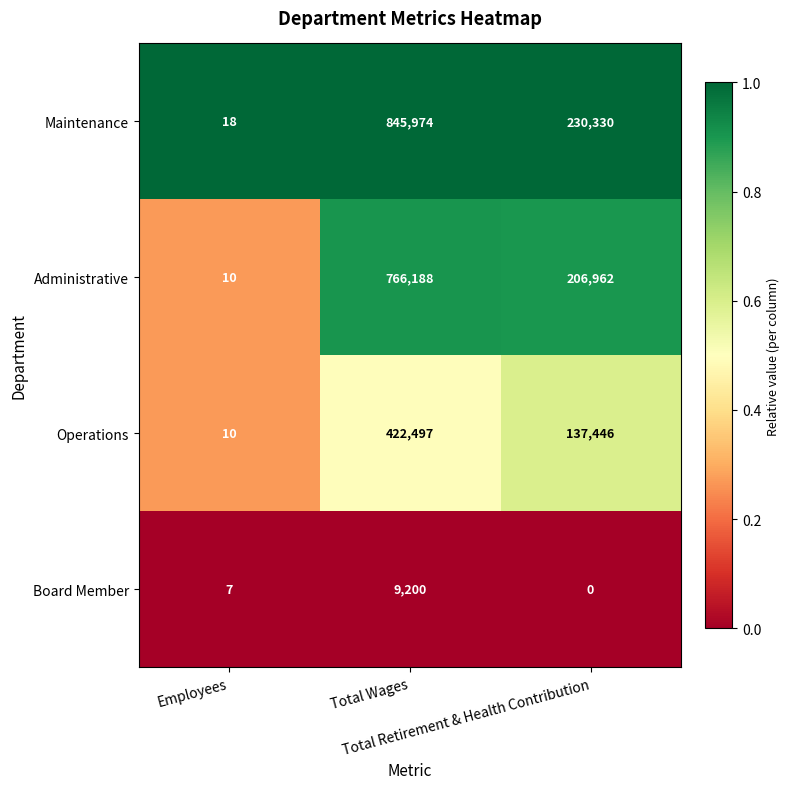

List the series in order of their peak value, highest first.

Maintenance, Administrative, Operations, Board Member